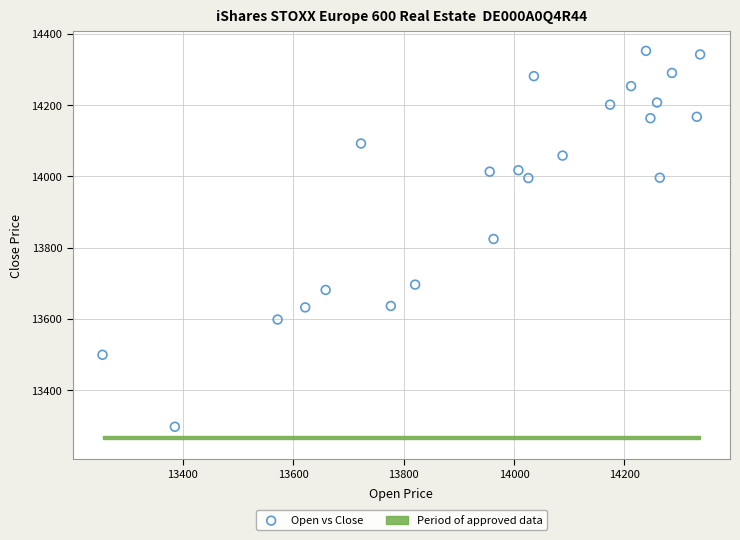

What is the range of Y values (max minus min)?

1055